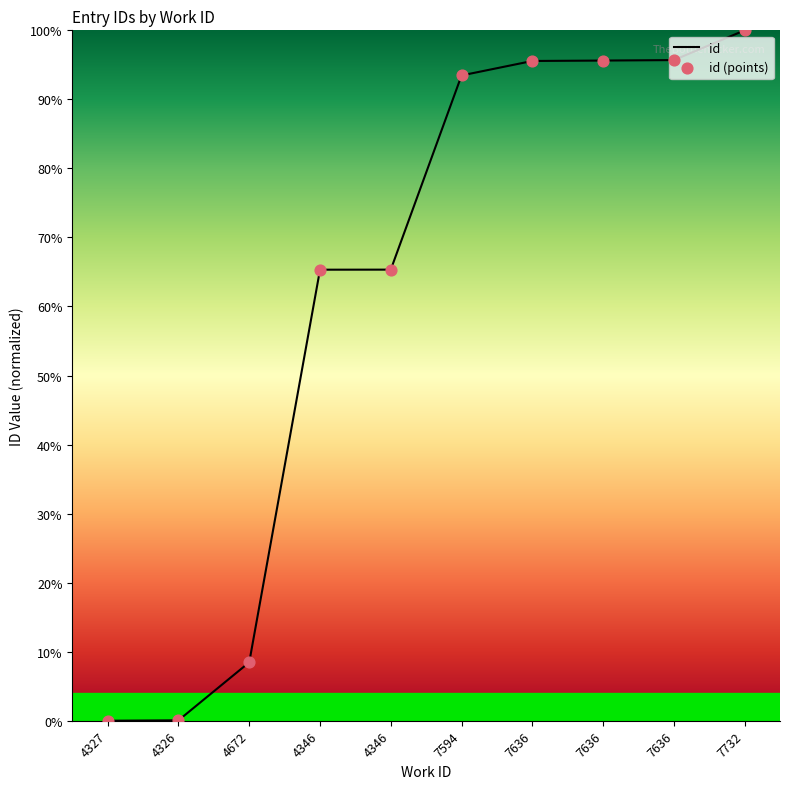

What is the ratio of the value at 7636 to the value at 4346?

1.5